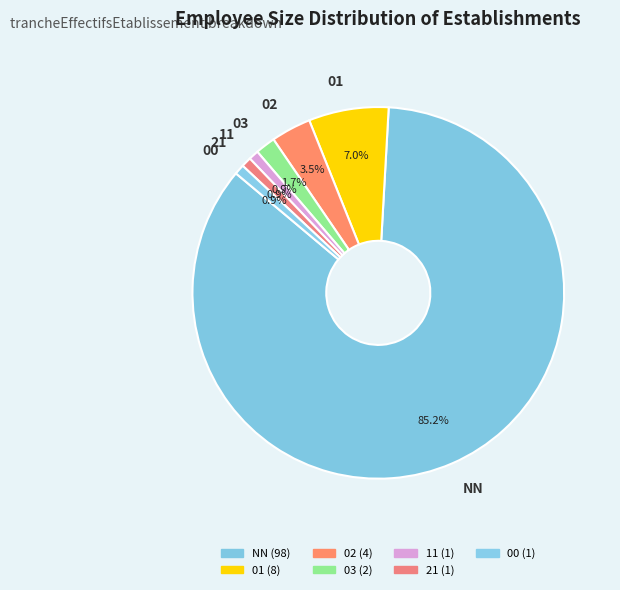

True or false: NN accounts for 85% of the total.

True